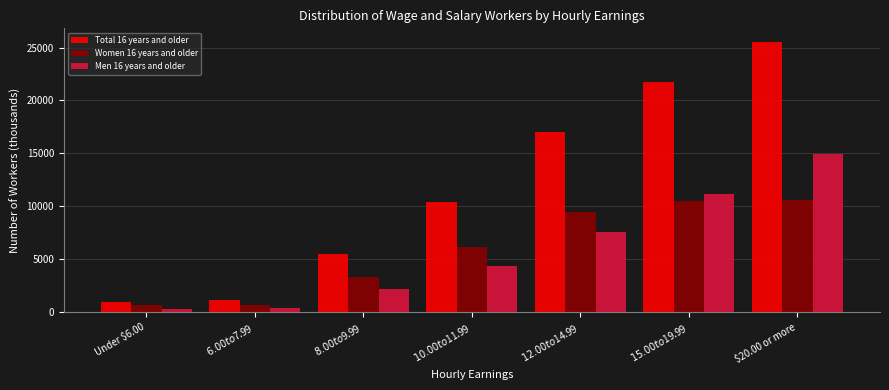

What is the greatest value displayed?

25542